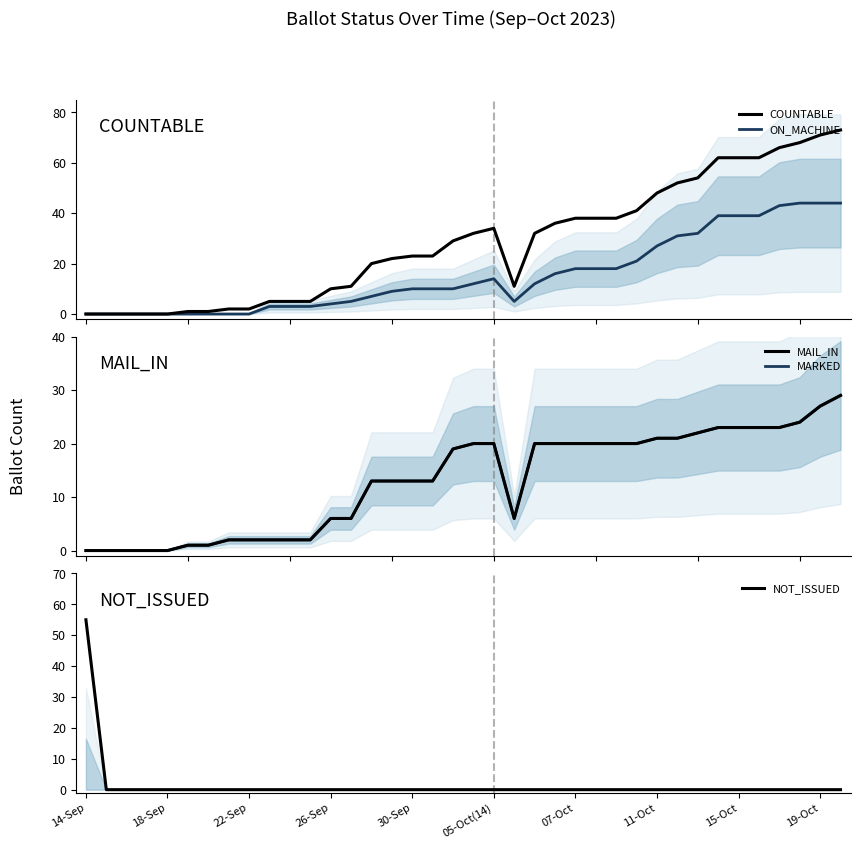

True or false: COUNTABLE has a value of 44 at 37.

False